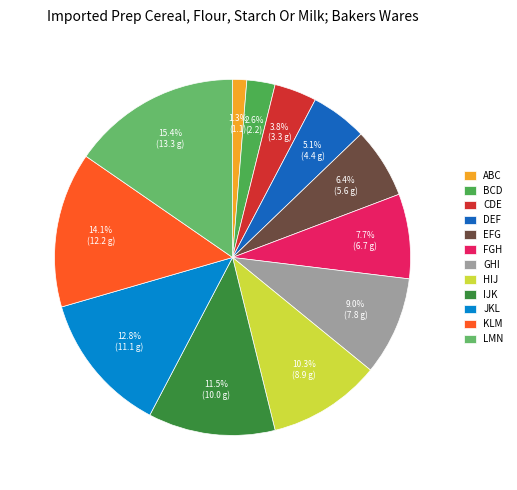

What percentage is NOT represented by BCD?

97.4%